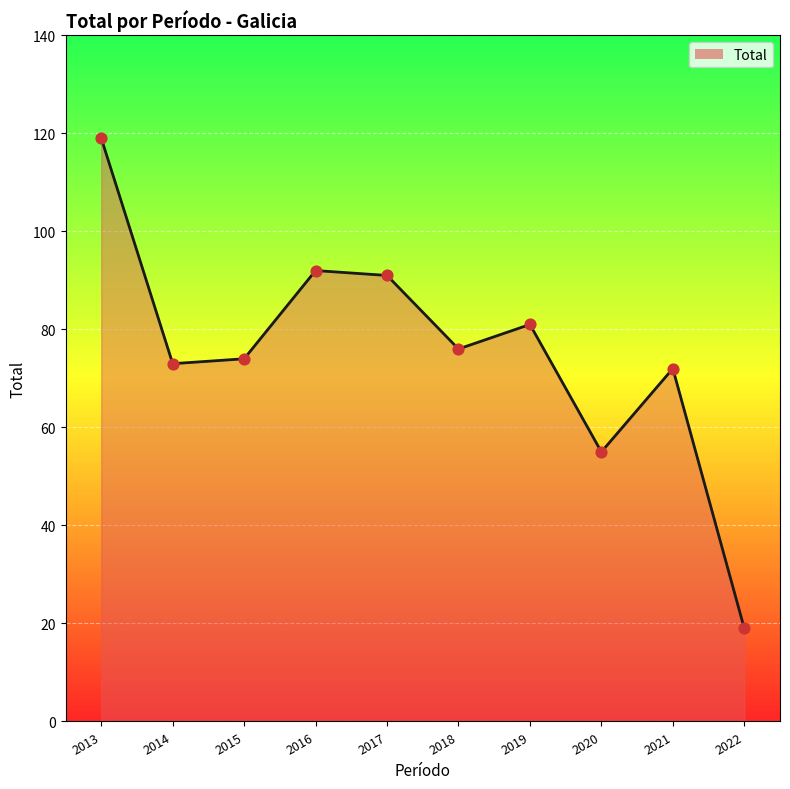

Which has a higher value, 2015 or 2017?

2017